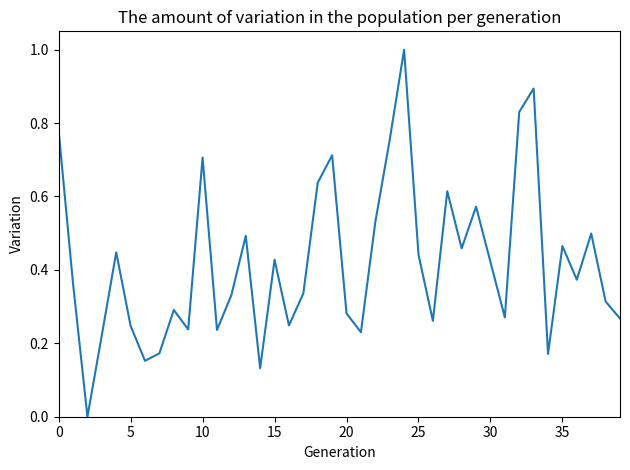

Does the chart display data point markers on the line(s)?

No